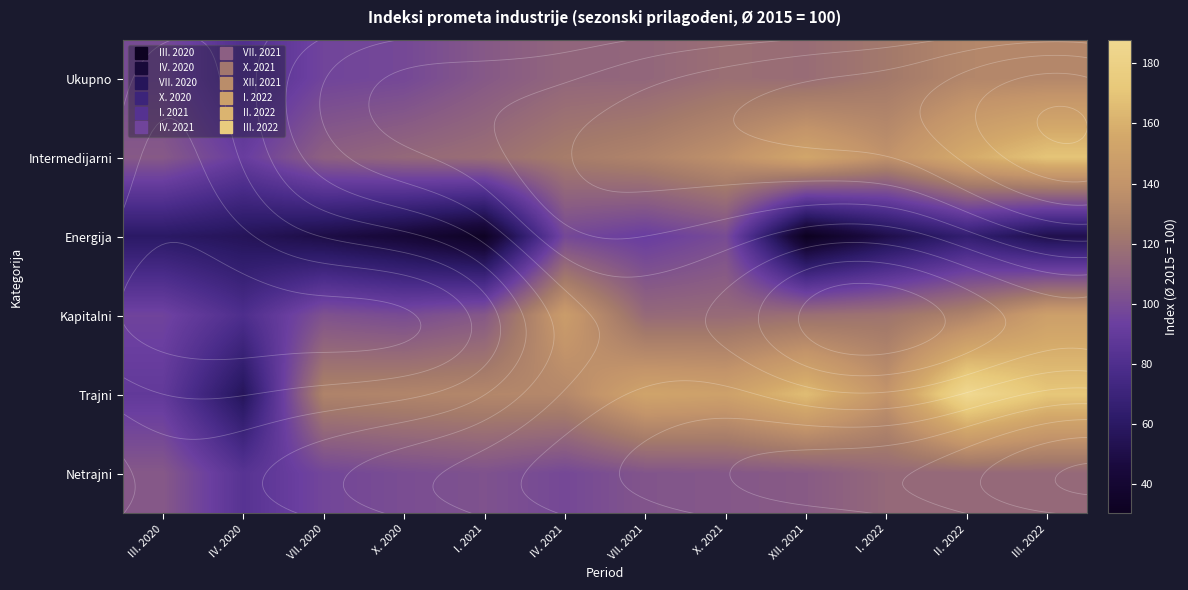

The Kapitalni series shows 149.1 at III. 2022. True or false?

True